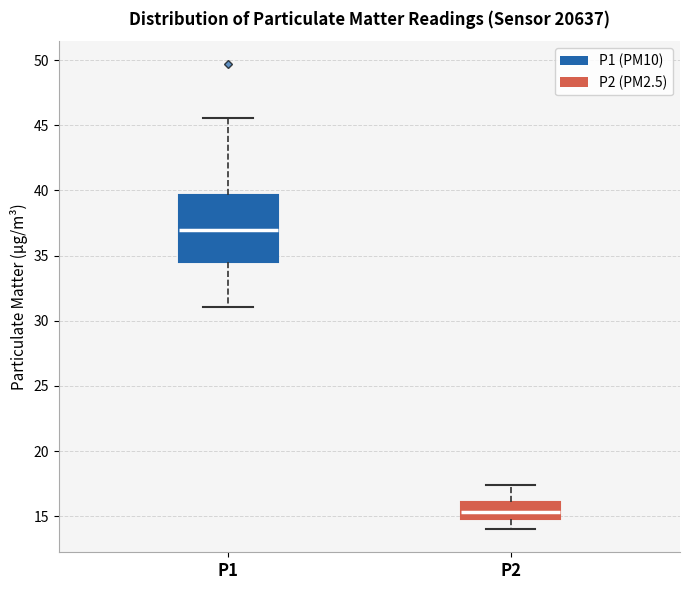

Reading left to right, read every box against the y-axis: the position of its median line, the range the box covers, and the ends of its whiskers. The values are not printed on the chart, so give them approximately, as read against the axis.

P1: median 37.0, box 34.5 to 39.5, whiskers 31.0 to 45.5
P2: median 15.5, box 15.0 to 16.0, whiskers 14.0 to 17.5